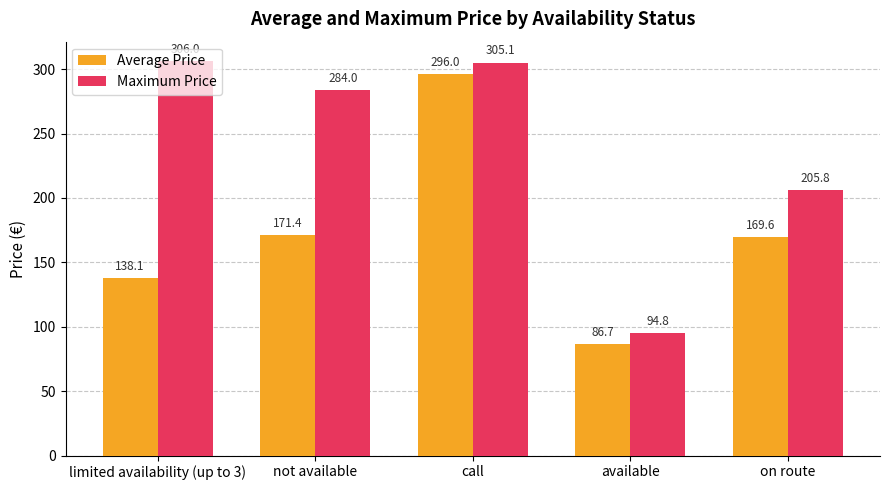

List the series in order of their overall mean, lowest first.

Average Price, Maximum Price